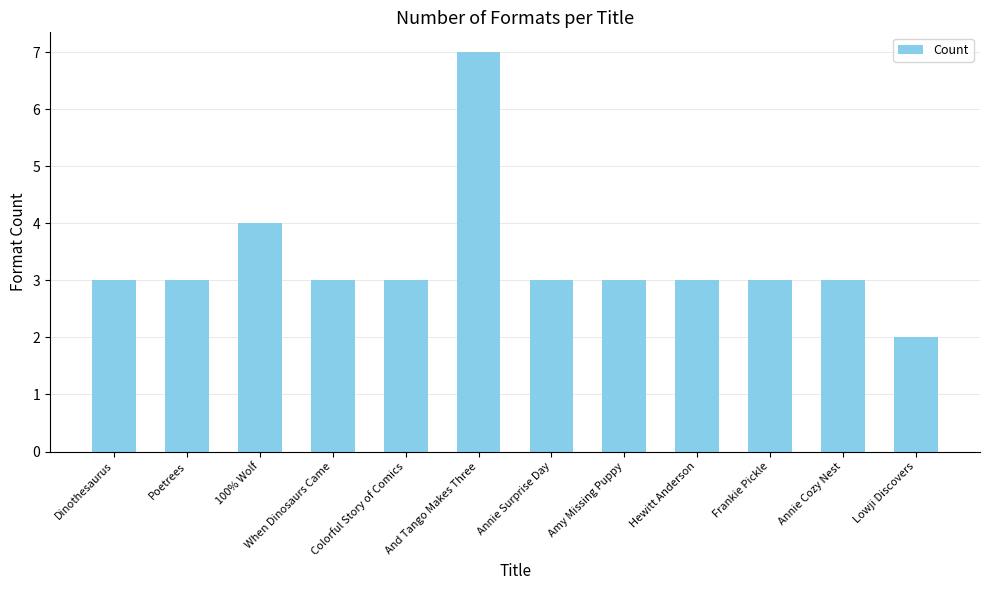

The value at Lowji Discovers is 1. True or false?

False